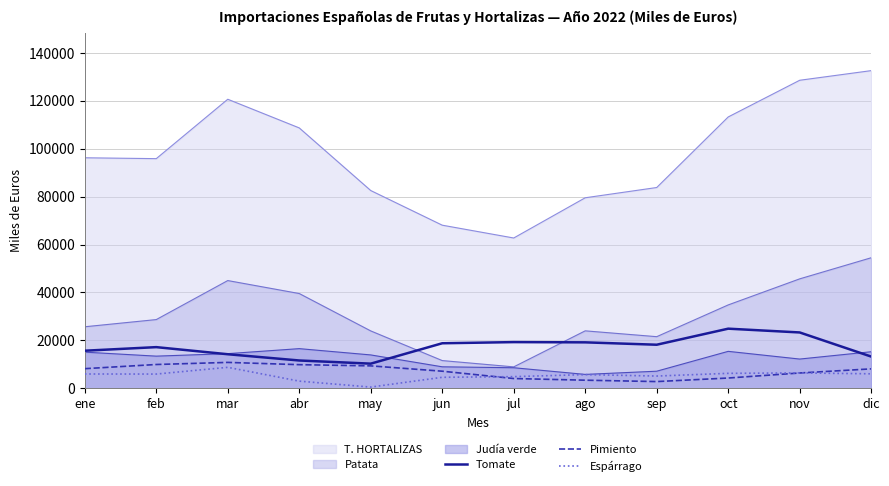

Rank the categories by Espárrago value from highest to lowest.

mar, nov, oct, dic, ene, feb, ago, sep, jul, jun, abr, may